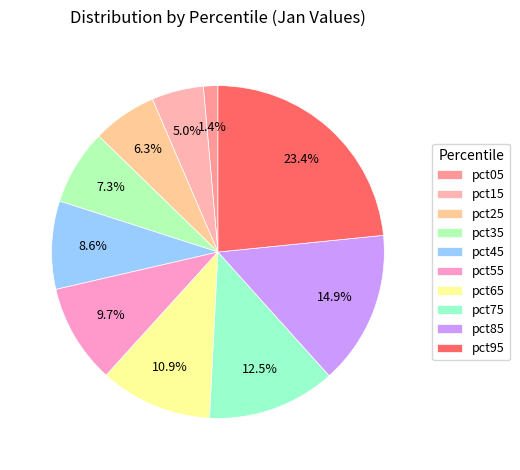

What is the largest slice in the pie chart?

pct95